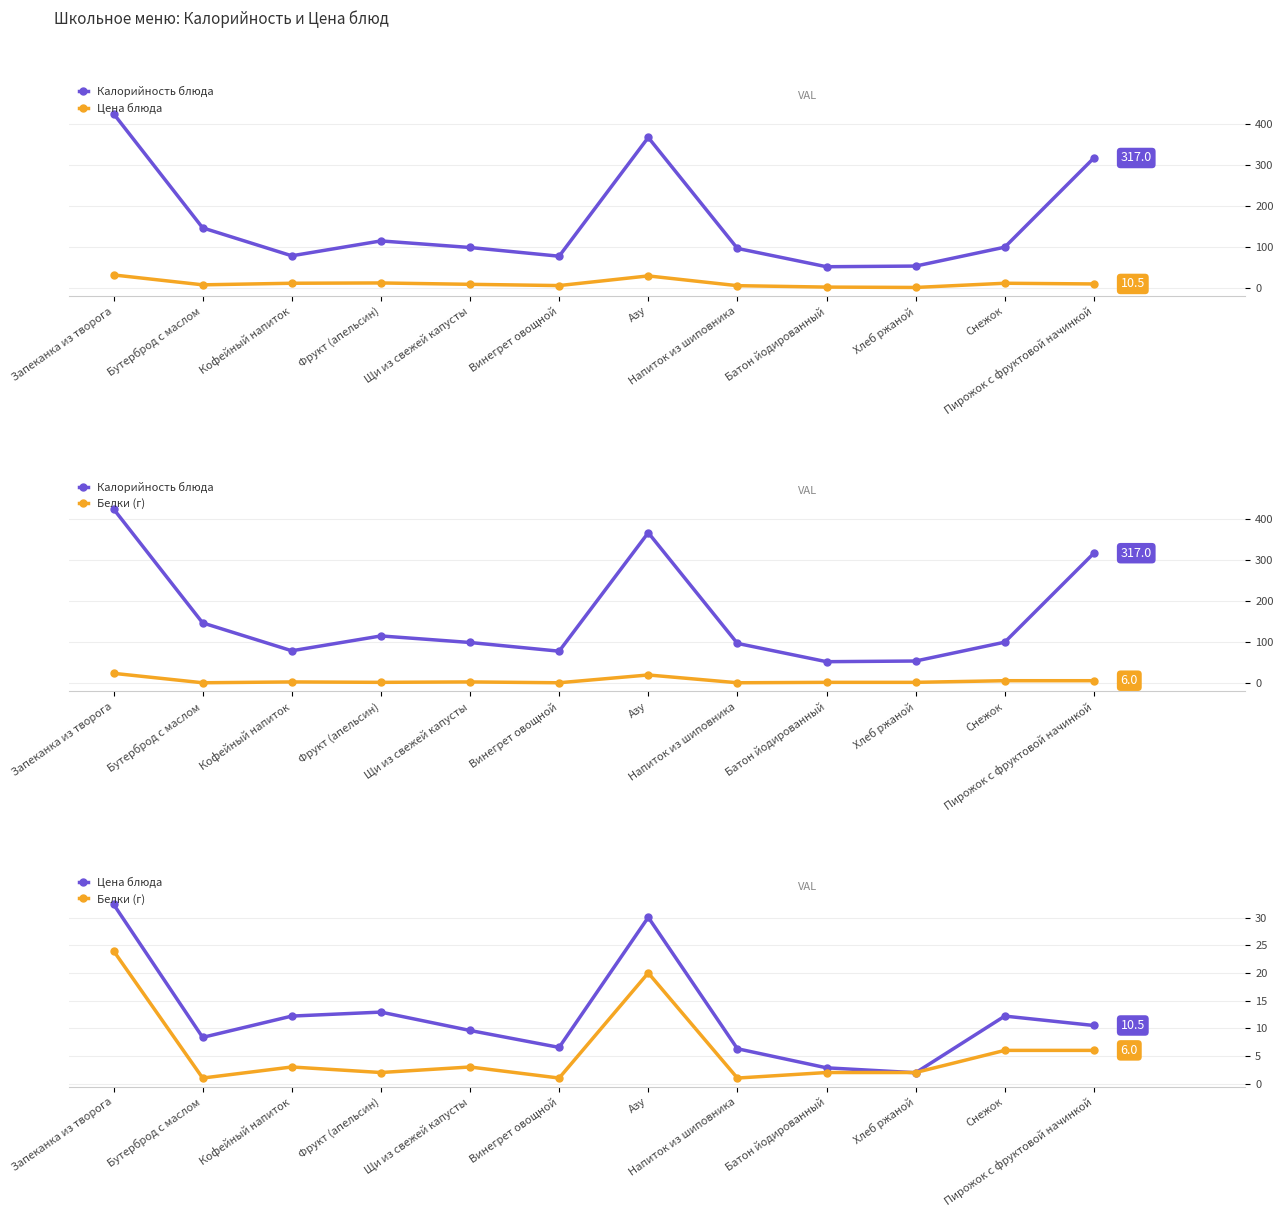

How many data points does each series have?

12